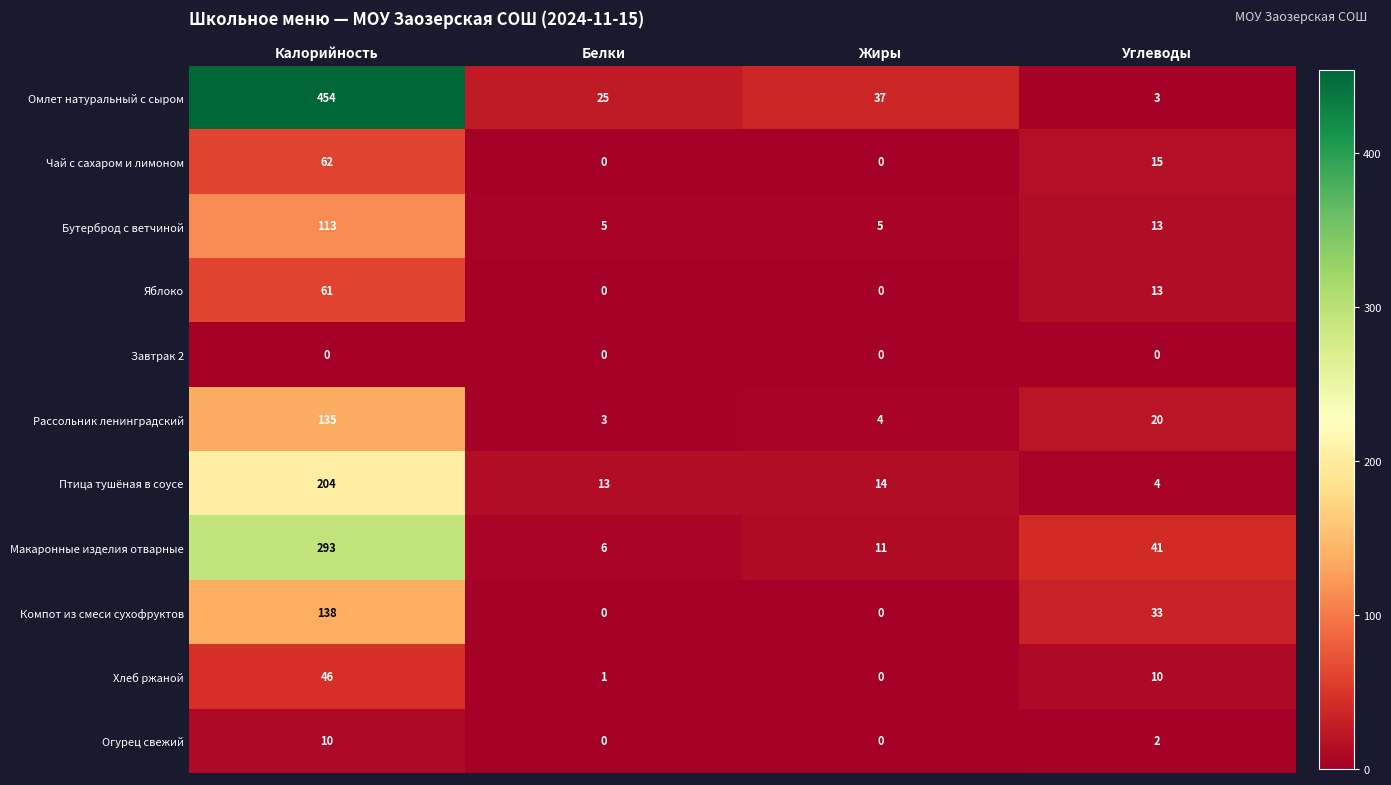

At which label does Бутерброд с ветчиной reach its peak?

Калорийность